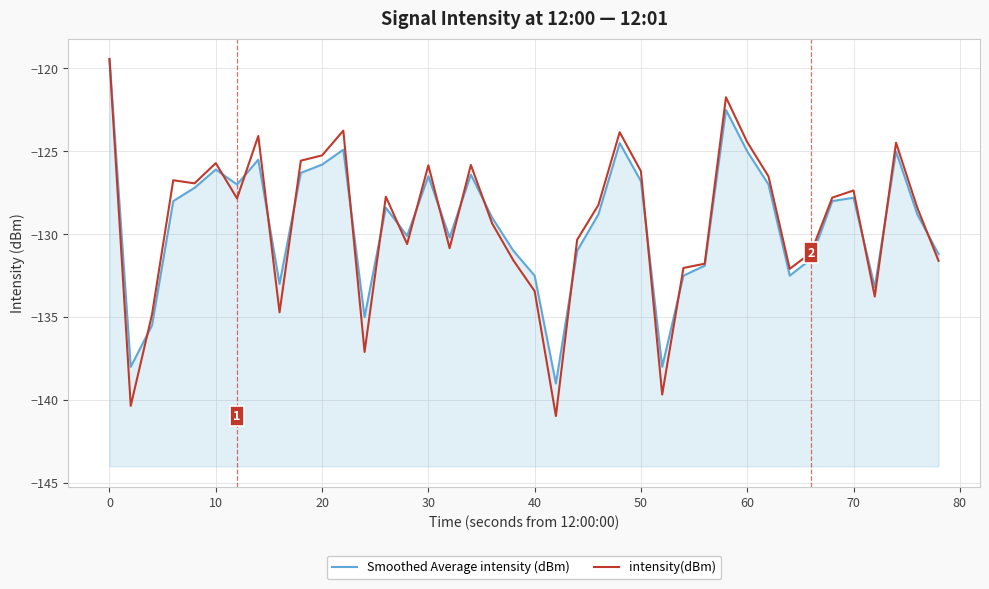

How many times do Smoothed Average intensity (dBm) and intensity(dBm) cross each other?

18